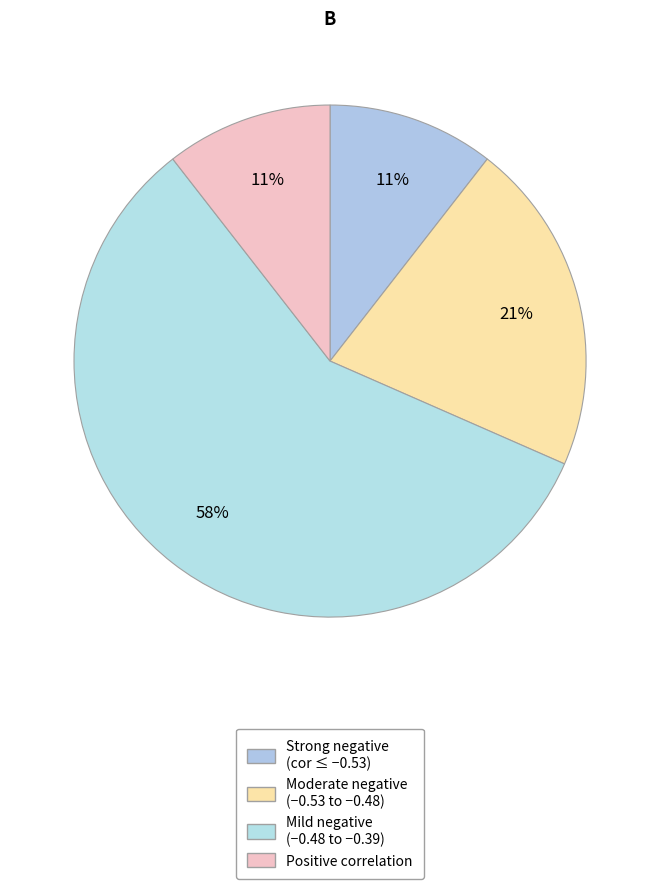

Count the number of slices in the pie.

4